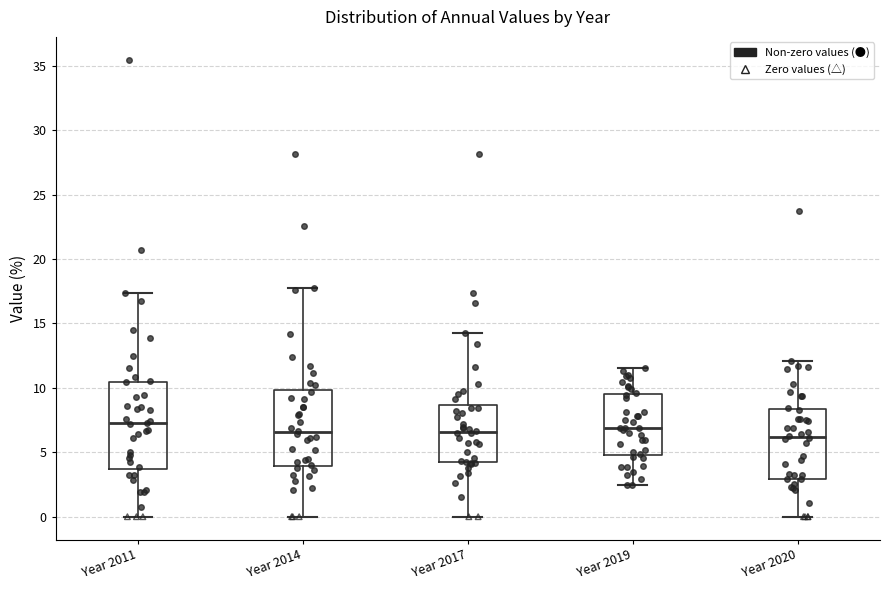

Reading left to right, transcribe this box plot: for each box, give where its median line is, the range the box spans, and where its two whiskers end, as read against the y-axis. The values are not printed on the chart, so give them approximately, as read against the axis.

Year 2011: median 7.0, box 3.5 to 10.5, whiskers 0.0 to 17.5
Year 2014: median 6.5, box 4.0 to 10.0, whiskers 0.0 to 17.5
Year 2017: median 6.5, box 4.0 to 8.5, whiskers 0.0 to 14.5
Year 2019: median 7.0, box 5.0 to 9.5, whiskers 2.5 to 11.5
Year 2020: median 6.0, box 3.0 to 8.5, whiskers 0.0 to 12.0